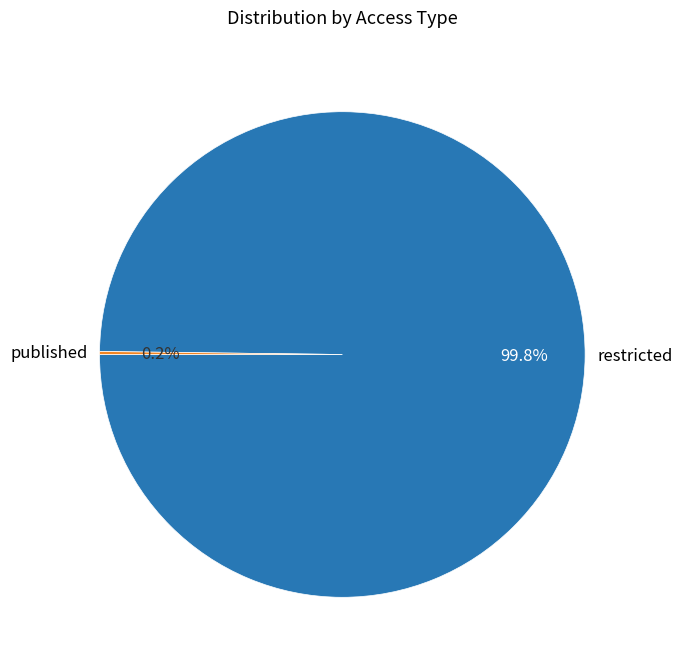

What portion of the pie excludes restricted?

0.2%